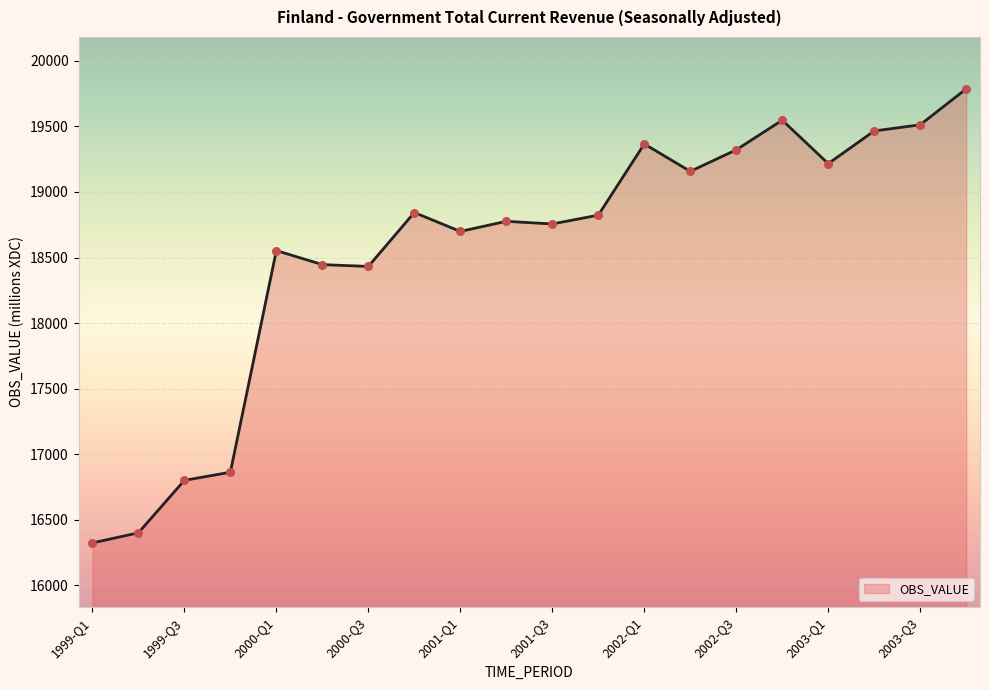

What is the change in value from 2000-Q1 to 2000-Q2?

-107